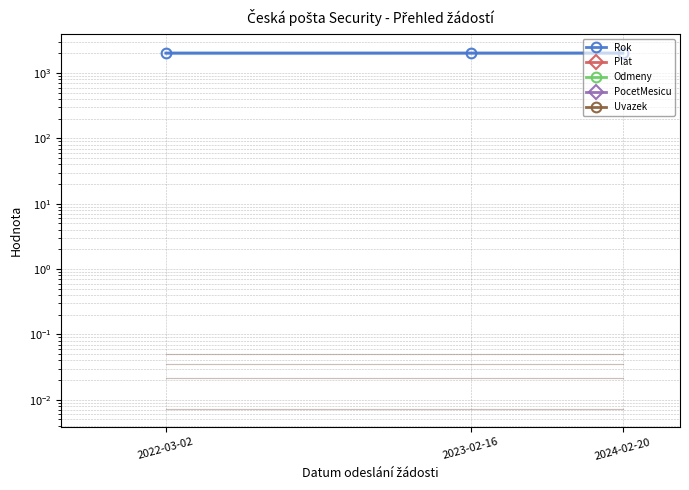

At 2024-02-20, list the series in order from largest to smallest.

Rok, Plat, Odmeny, PocetMesicu, Uvazek